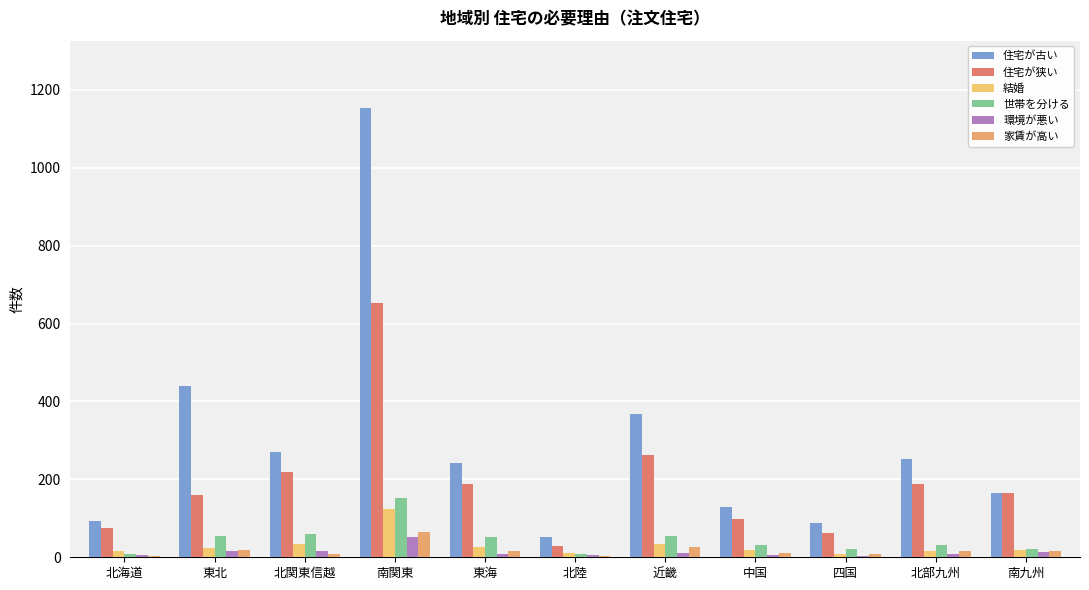

What is the greatest value displayed?

1153